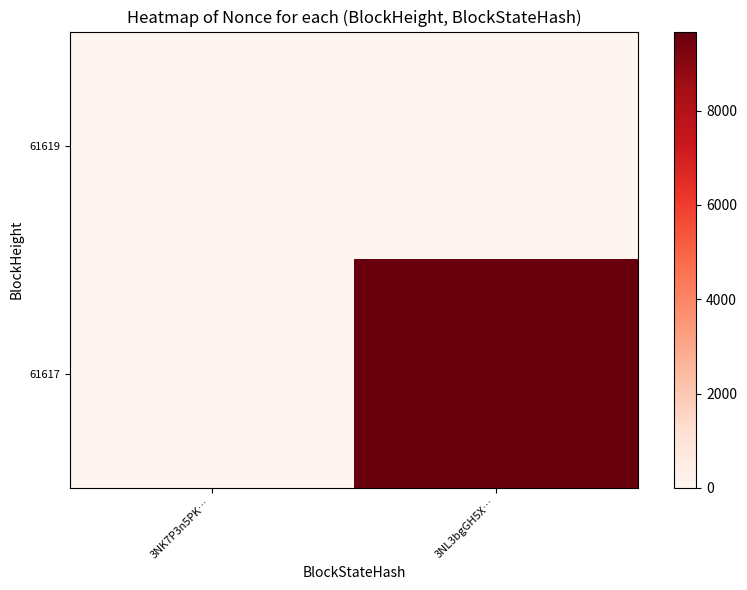

Between 3NK7P3n5PK… and 3NL3bgGH5X…, which series saw the biggest shift?

61617